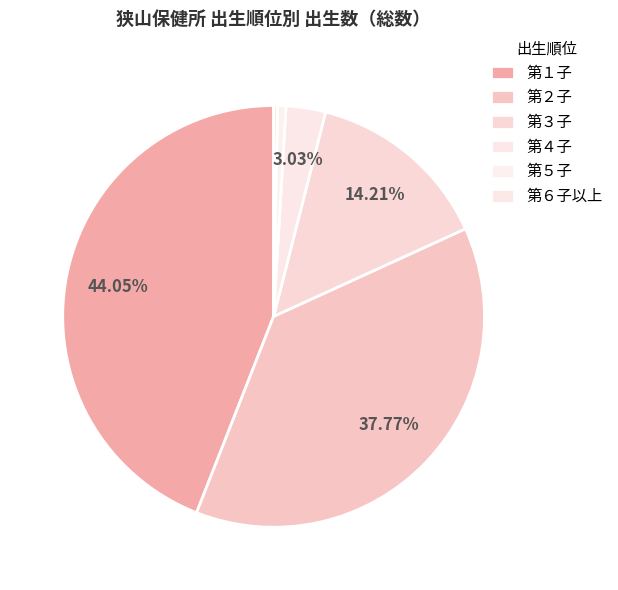

Is the sum of 第２子 and 第１子 greater than half?

Yes